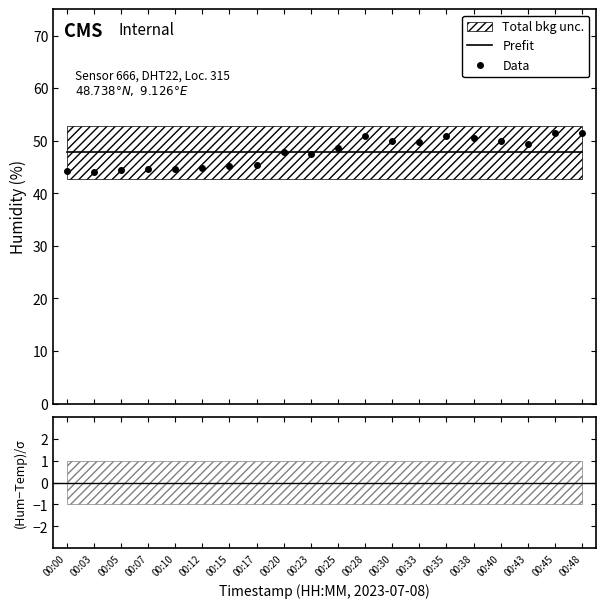

The Prefit series shows 47.8 at 00:20. True or false?

True